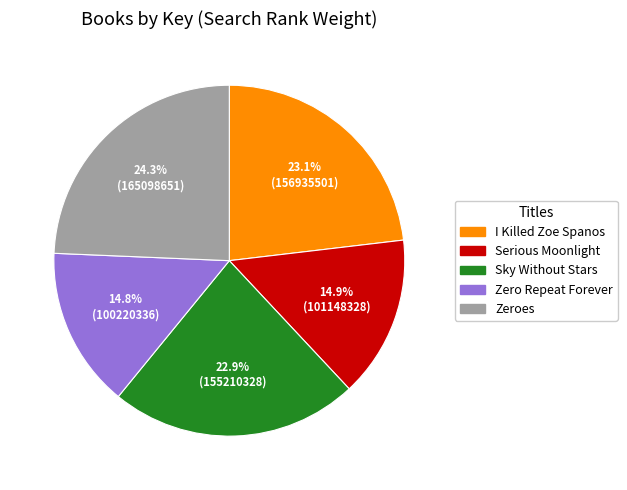

Combined, what portion of the pie is Serious Moonlight and I Killed Zoe Spanos?

38.0%